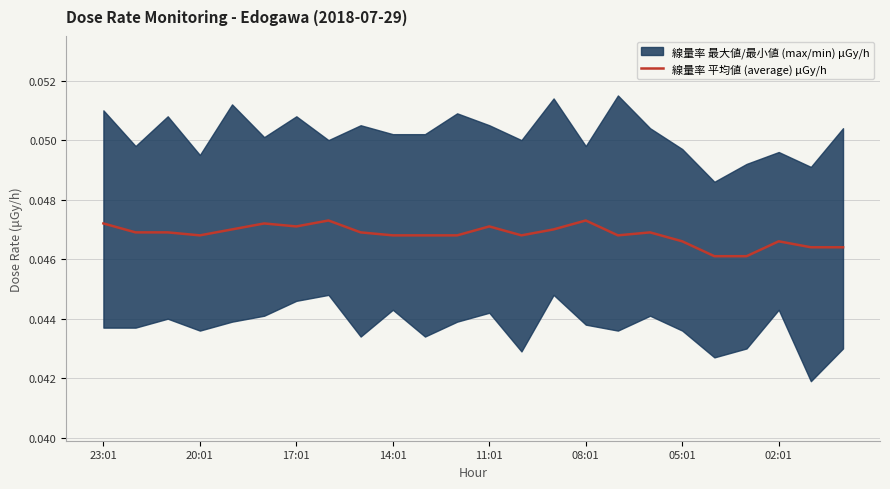

What is the sum of the values at 11 and 14:01?

0.1